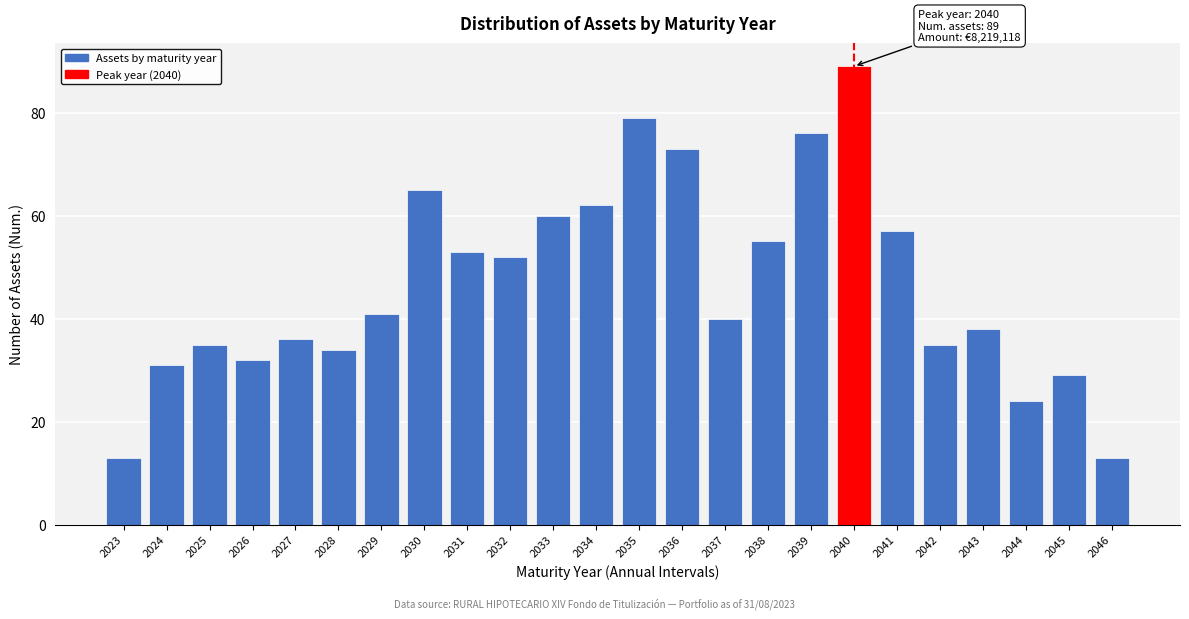

Reading left to right, transcribe all the data shown in this chart.

13	31	35	32	36	34	41	65	53	52	60	62	79	73	40	55	76	89	57	35	38	24	29	13